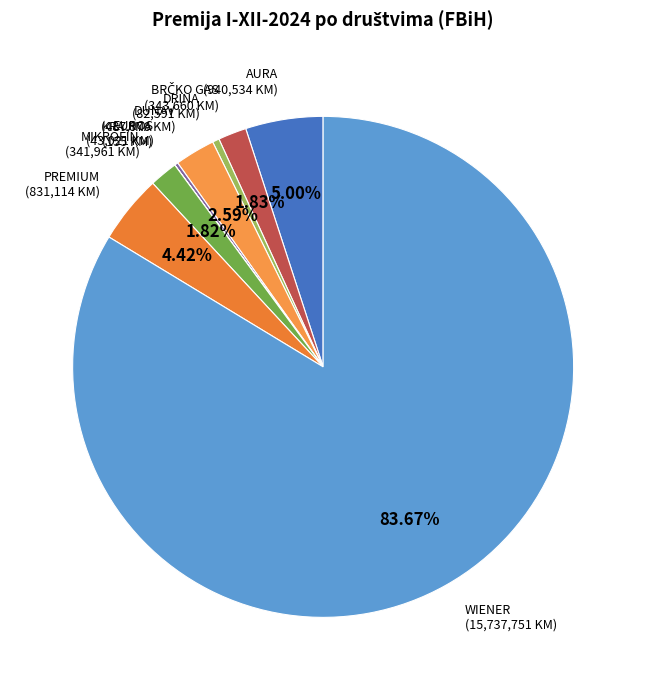

Does MIKROFIN represent more than half of the total?

No